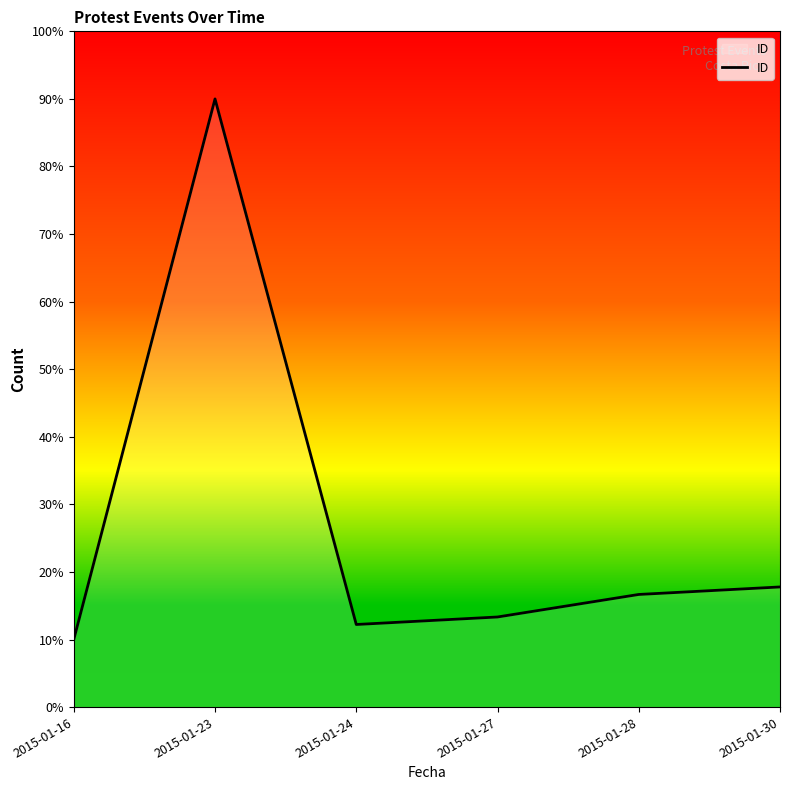

At which label is the value closest to 50?

2015-01-30